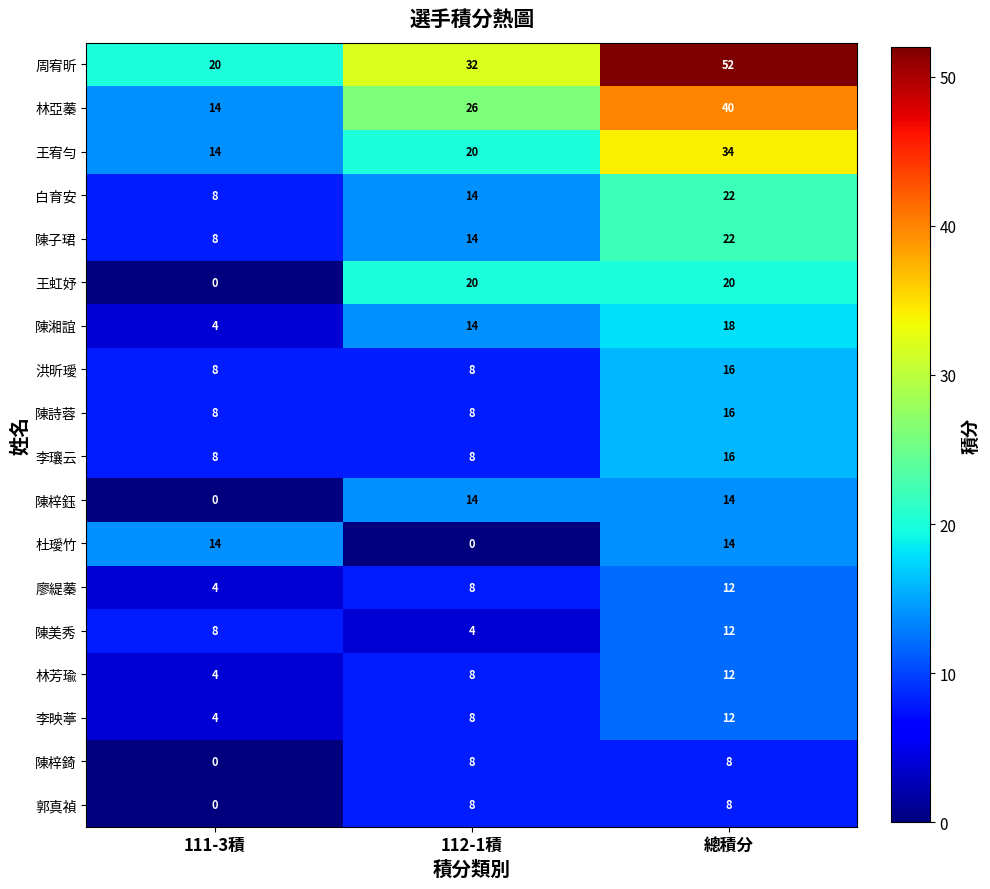

What is the sum of the 陳梓鈺 values at 總積分 and 112-1積?

28